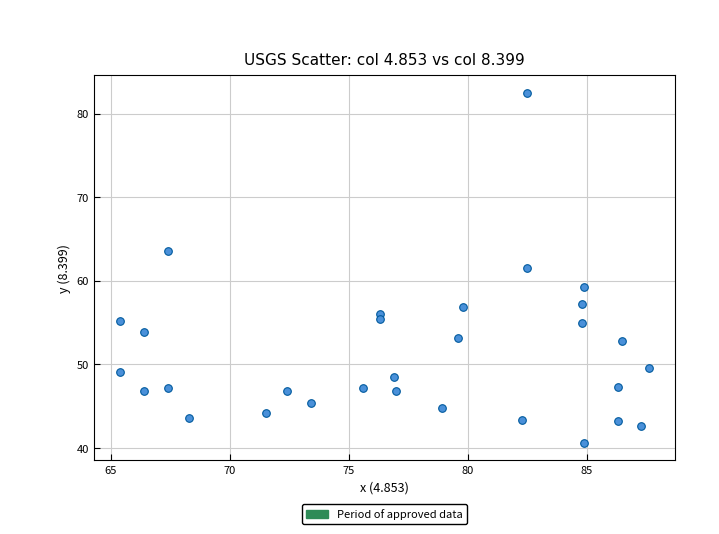

What is the range of Y values (max minus min)?

41.9